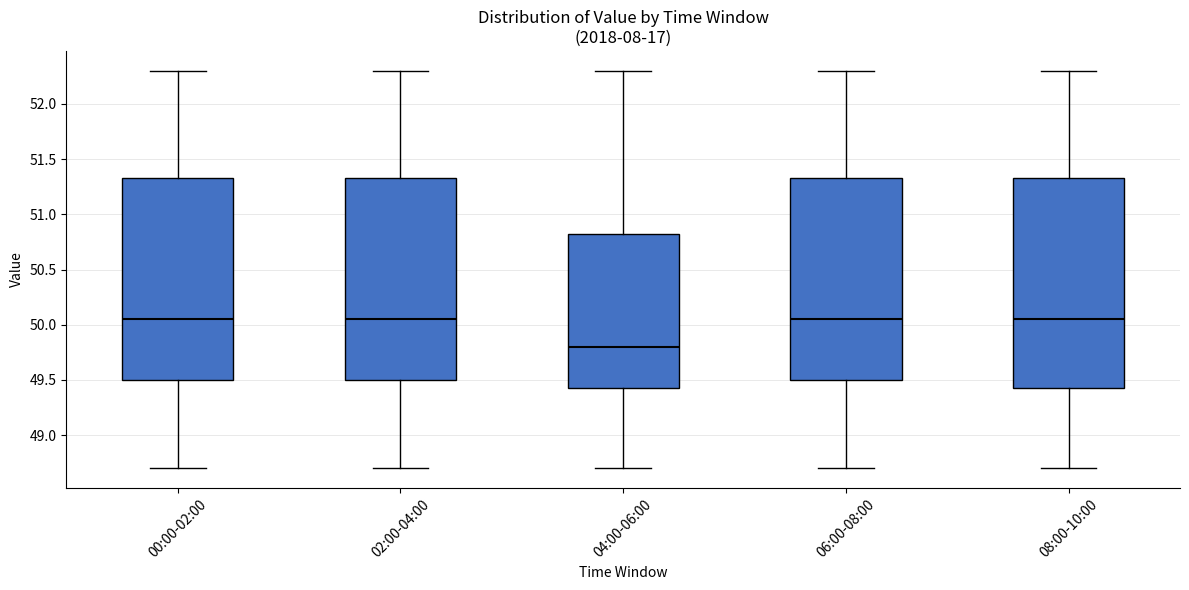

Reading left to right, transcribe this box plot: for each box, give where its median line is, the range the box spans, and where its two whiskers end, as read against the y-axis. The values are not printed on the chart, so give them approximately, as read against the axis.

00:00-02:00: median 50.05, box 49.50 to 51.35, whiskers 48.70 to 52.30
02:00-04:00: median 50.05, box 49.50 to 51.35, whiskers 48.70 to 52.30
04:00-06:00: median 49.80, box 49.45 to 50.85, whiskers 48.70 to 52.30
06:00-08:00: median 50.05, box 49.50 to 51.35, whiskers 48.70 to 52.30
08:00-10:00: median 50.05, box 49.45 to 51.35, whiskers 48.70 to 52.30